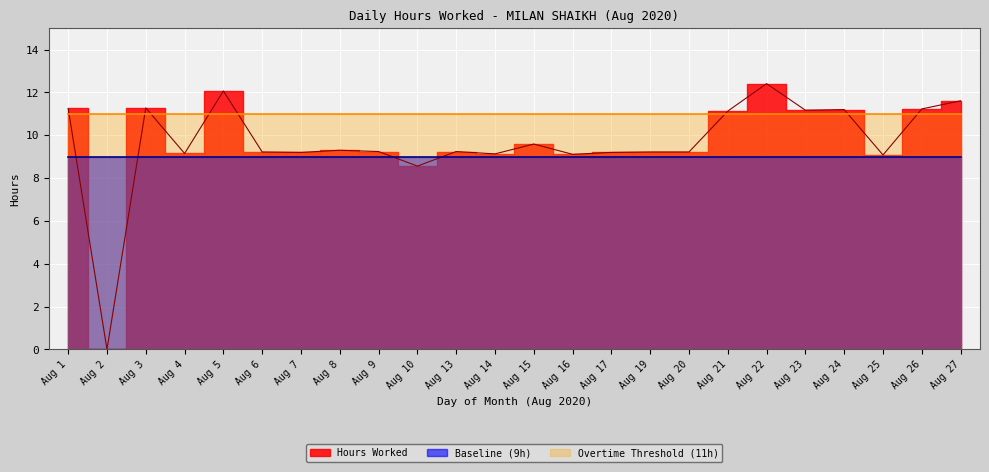

What are all the series names shown in the legend?

Hours Worked, Baseline (9h), Overtime Threshold (11h)